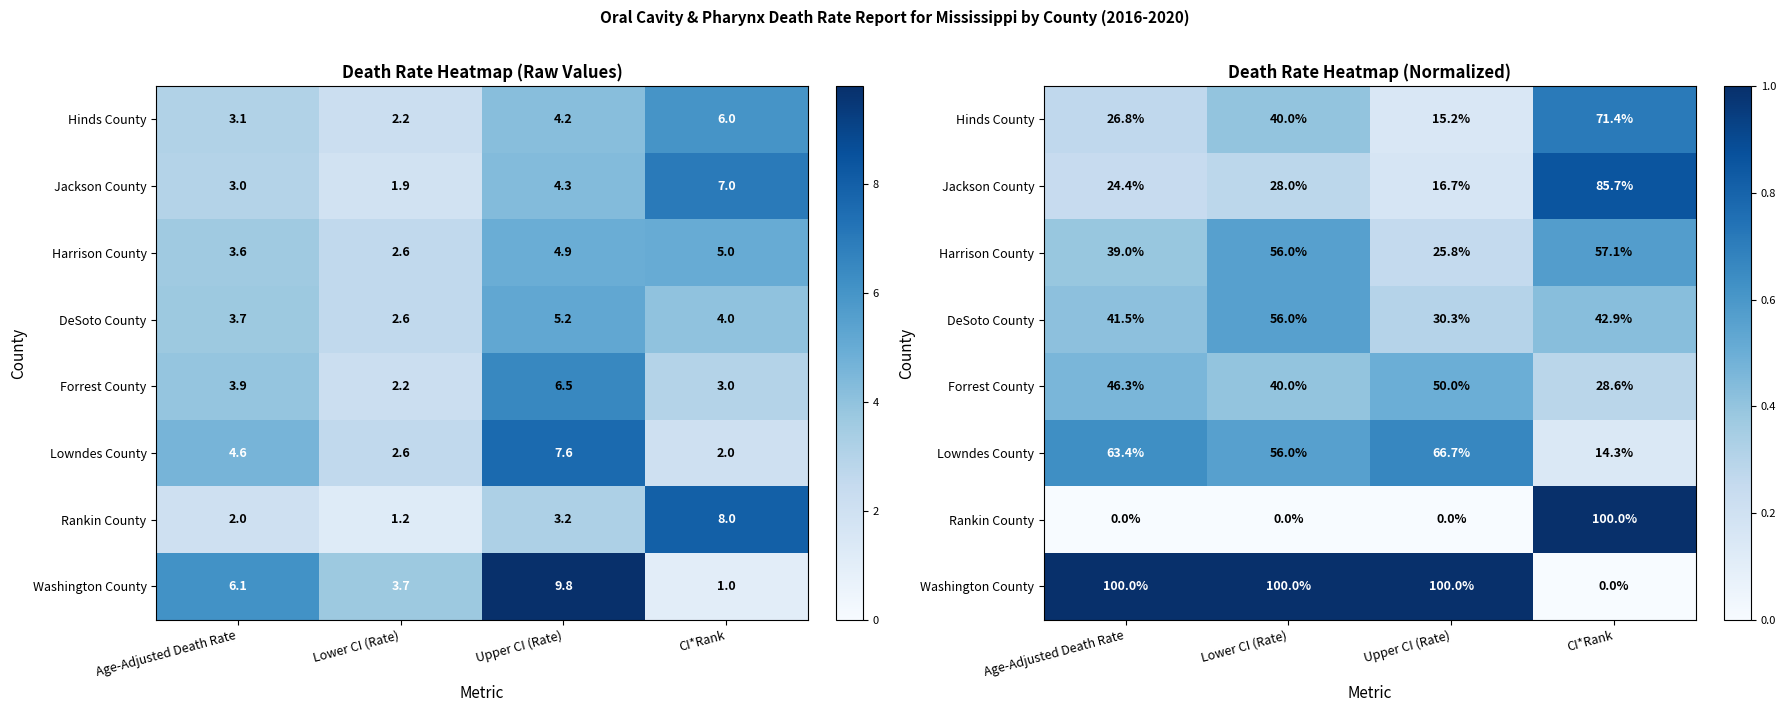

Which category has the lowest value across all series?

Age-Adjusted Death Rate